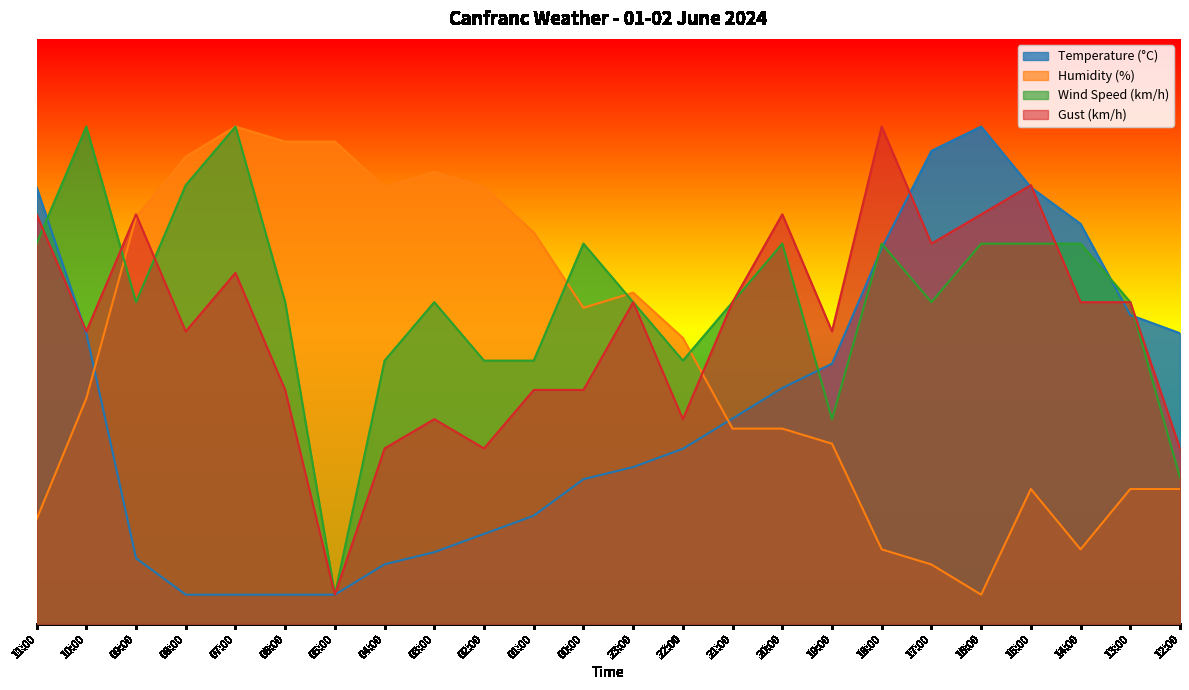

What is the difference between the maximum and minimum values in the Temperature (°C) series?

80.0